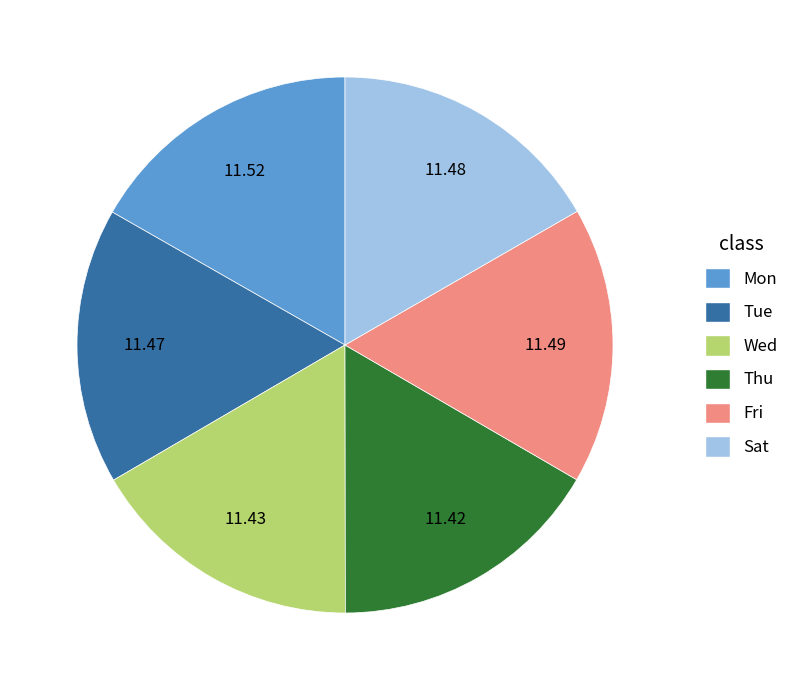

Is the sum of Mon and Thu greater than half?

No